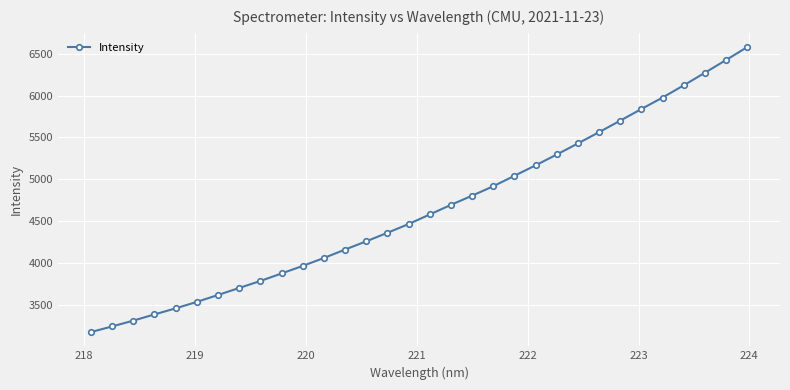

What is the difference between the second highest and minimum values?

3253.3